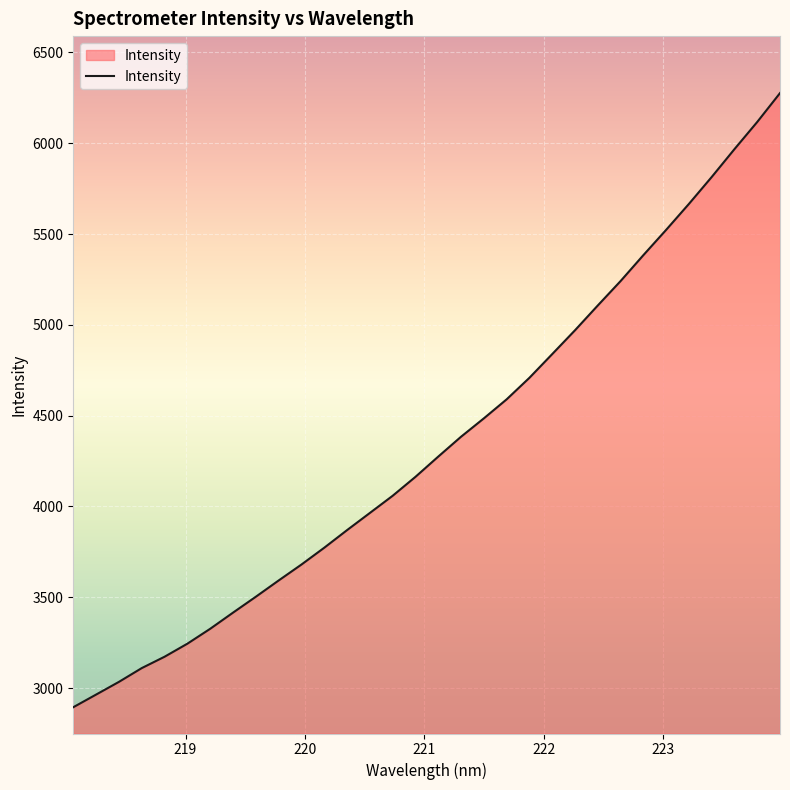

What is the maximum value shown in the chart?

6276.3